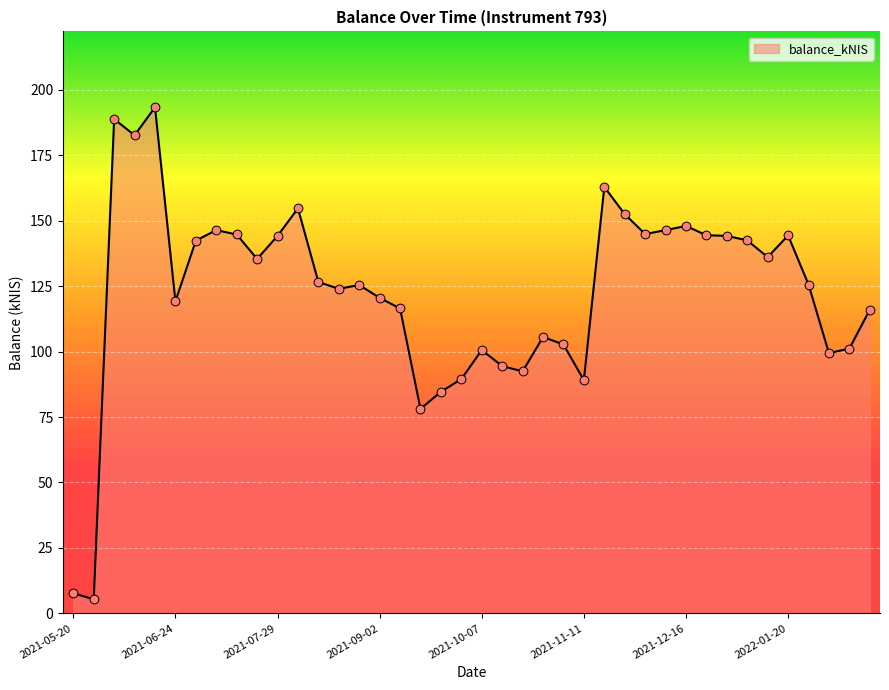

What is the difference between the maximum and minimum values?

188.0